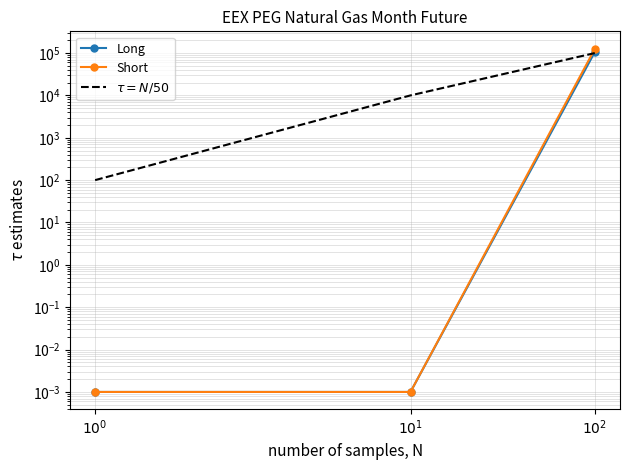

Which series has the largest total across all categories?

Short